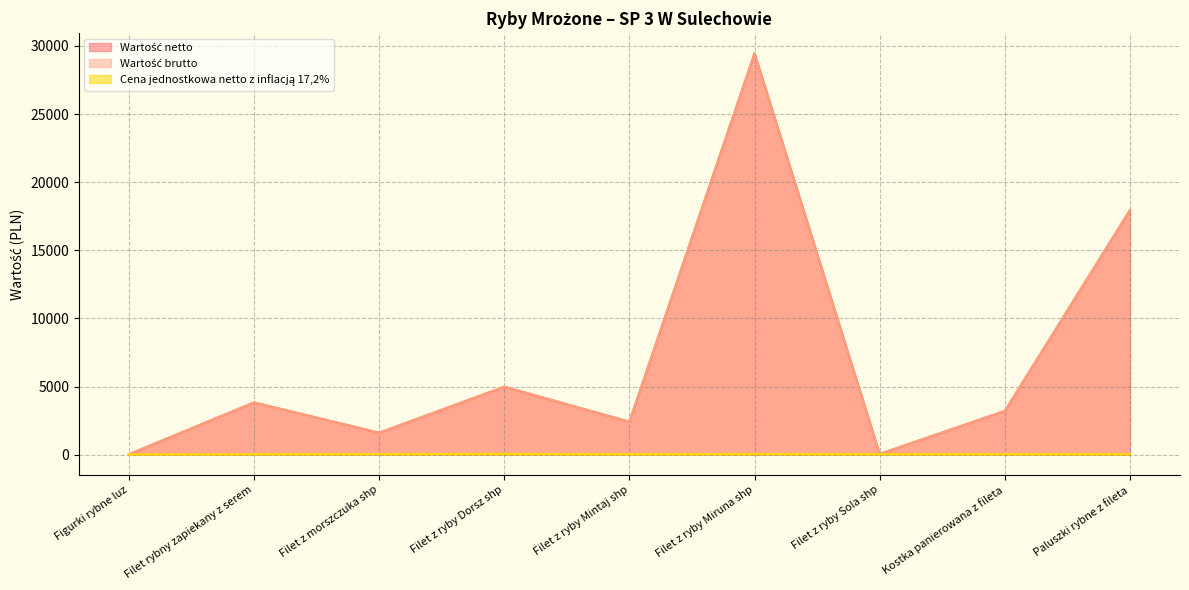

At which label is Wartość brutto closest to 14745?

Paluszki rybne z fileta